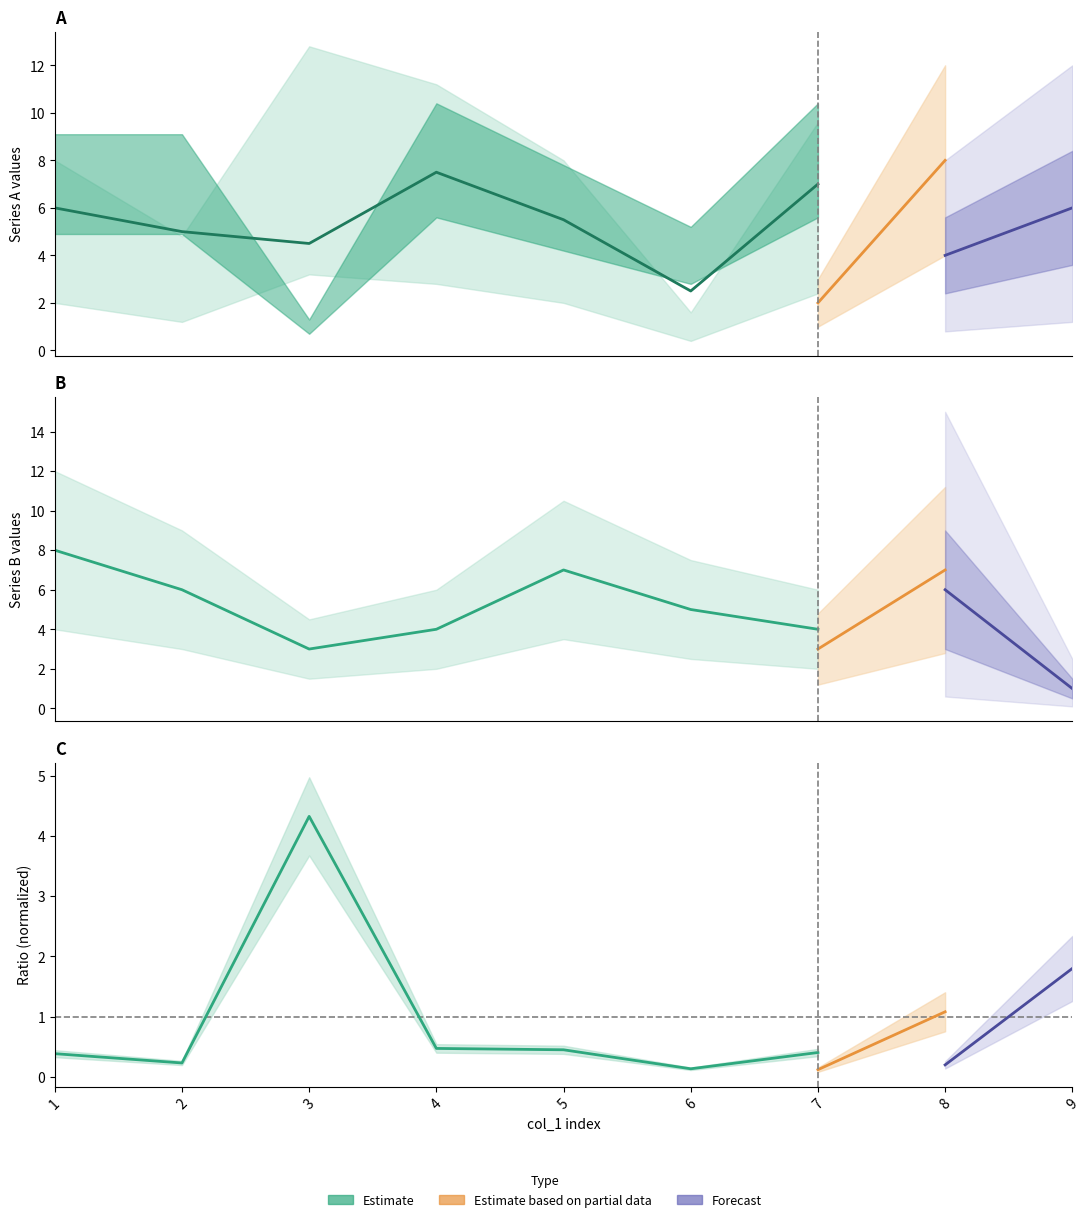

At which category does the data reach its first local peak?

5